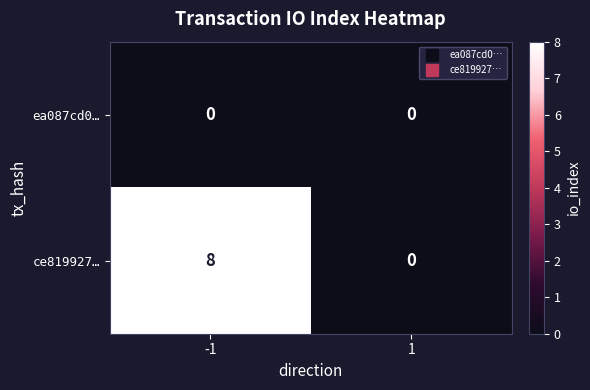

Reading right to left, transcribe all the data shown in this chart.

ea087cd0…: 0	0
ce819927…: 0	8